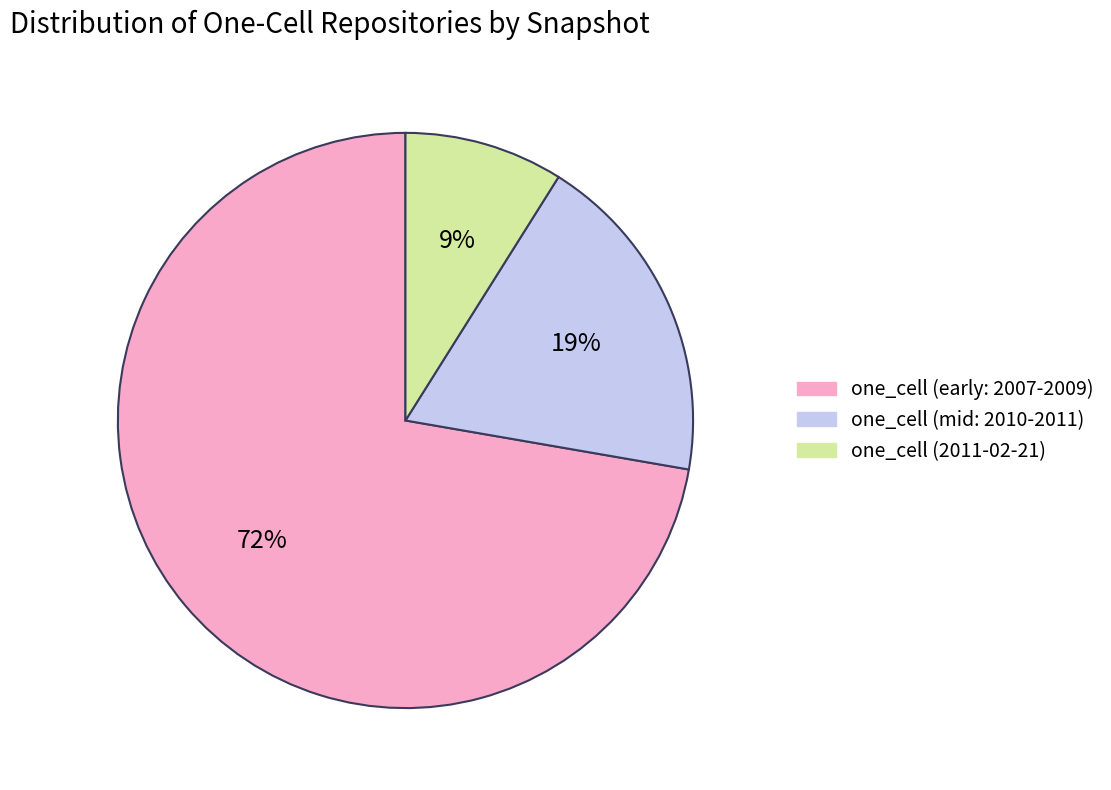

To the nearest percent, what is the average slice percentage?

33%